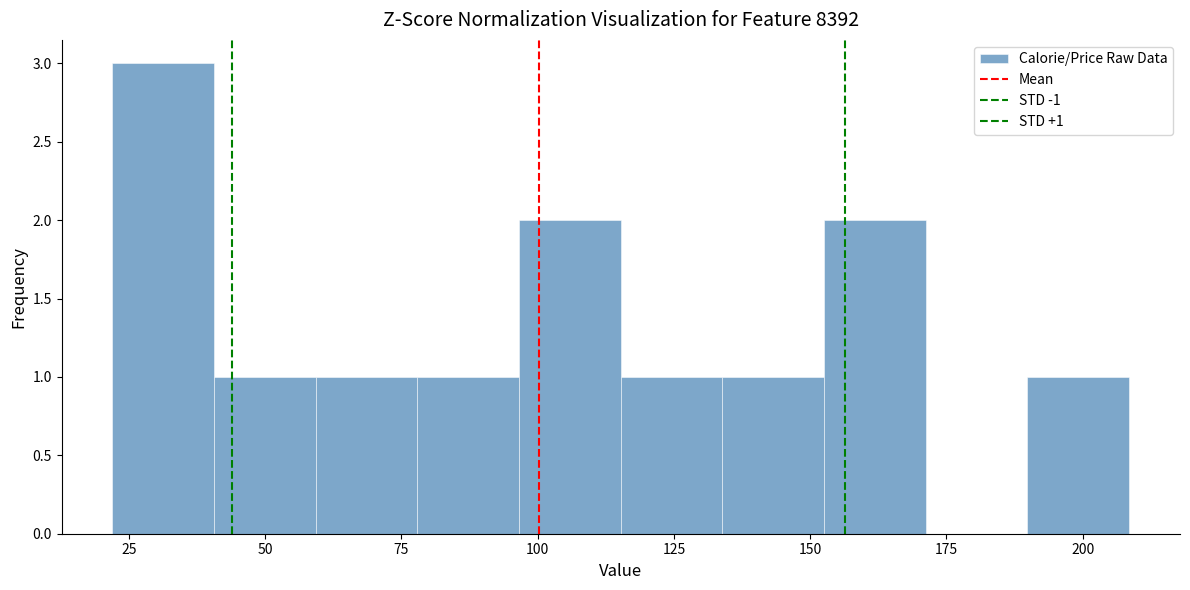

Around what value on the x-axis is the tallest bar? Give the approximate position of its centre, as read against the axis.

30